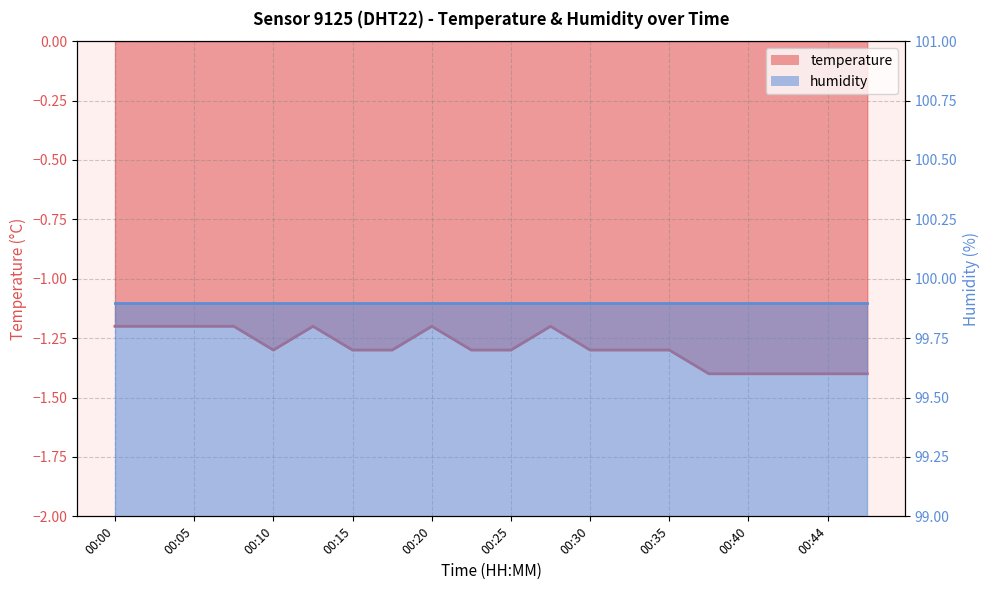

What is the change in value from 00:08 to 00:35?

-0.1